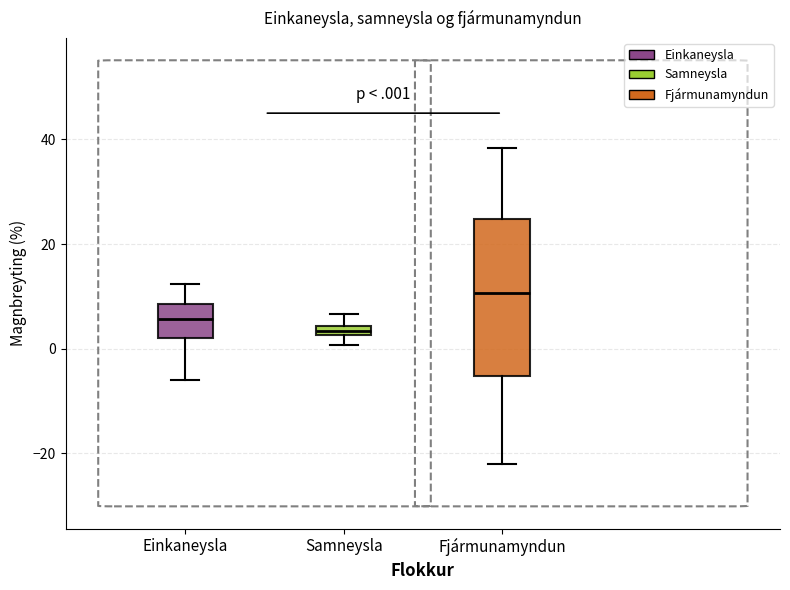

Comparing the boxes themselves (not the whiskers), which one is the tallest?

Fjármunamyndun